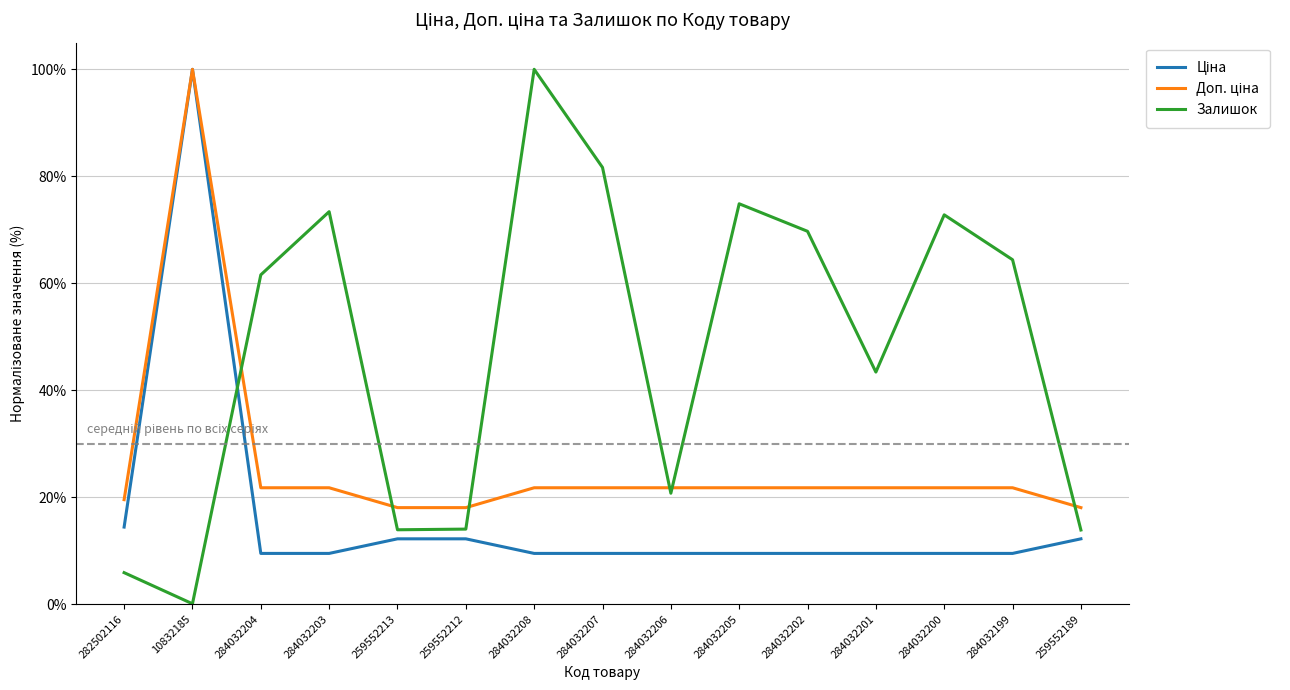

Is this an area chart (filled region under the line)?

No